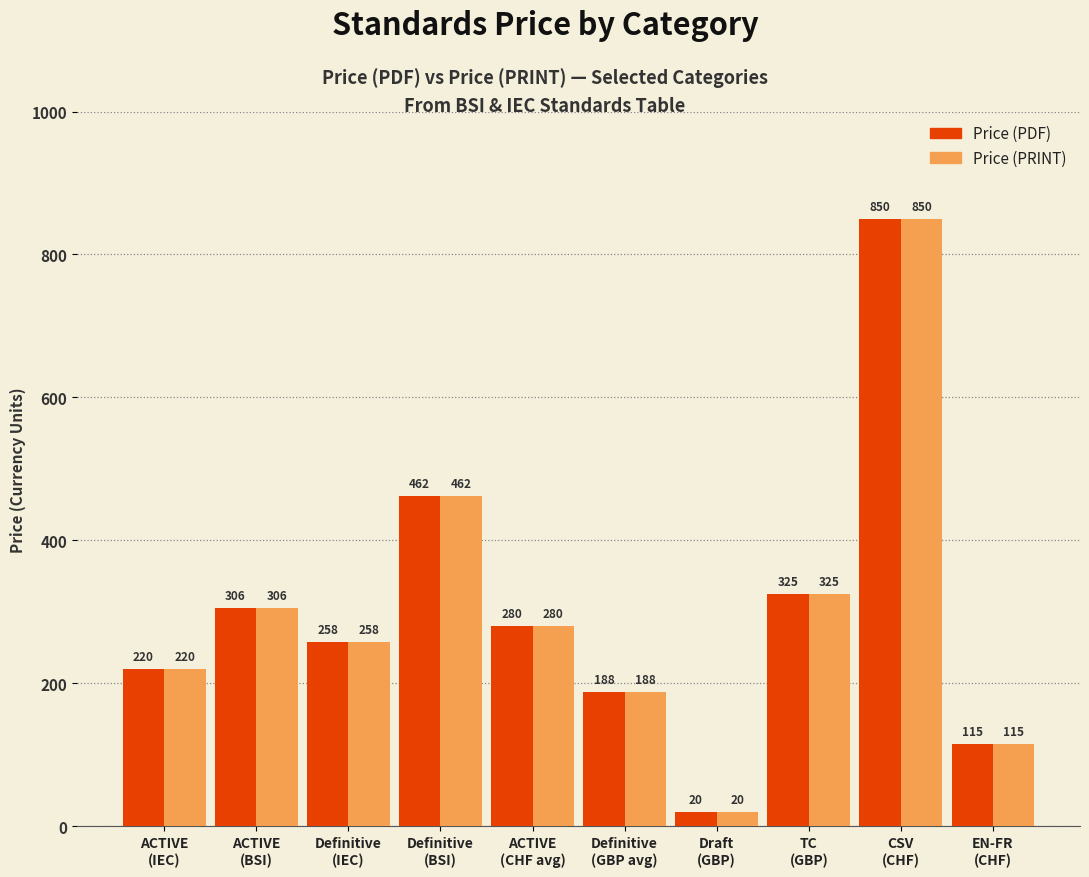

How many data points in Price (PRINT) are less than 280?

5